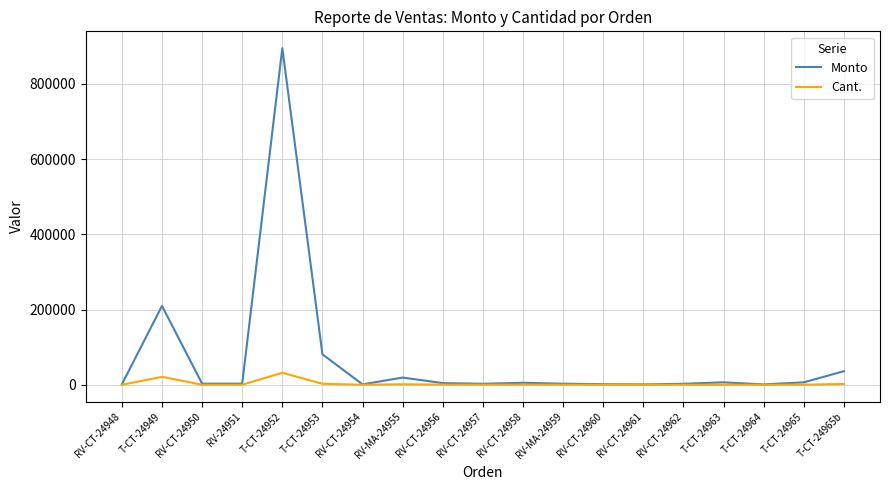

How many distinct data groups are displayed?

2